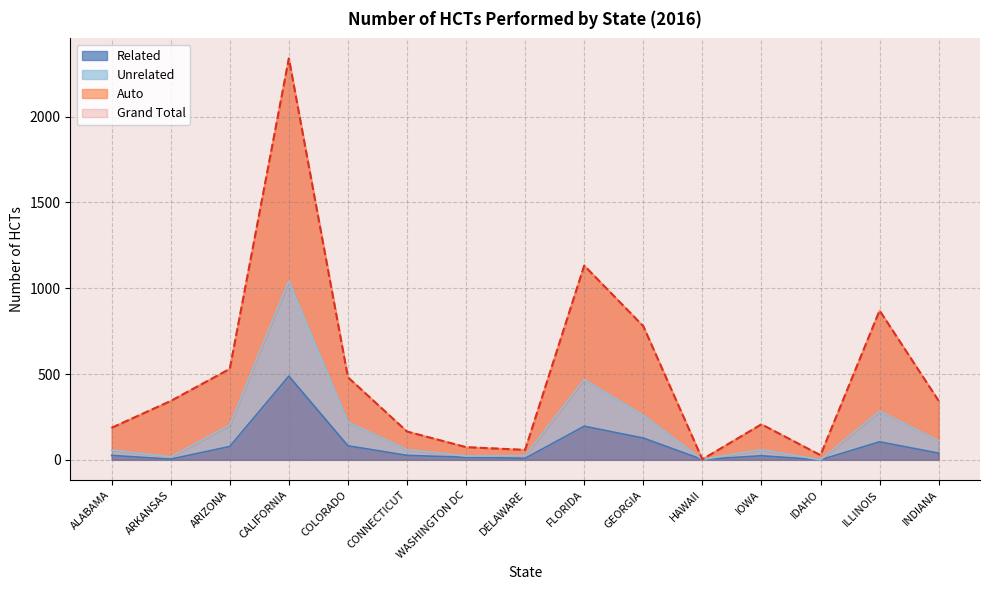

The value of Auto at GEORGIA is 419. True or false?

False